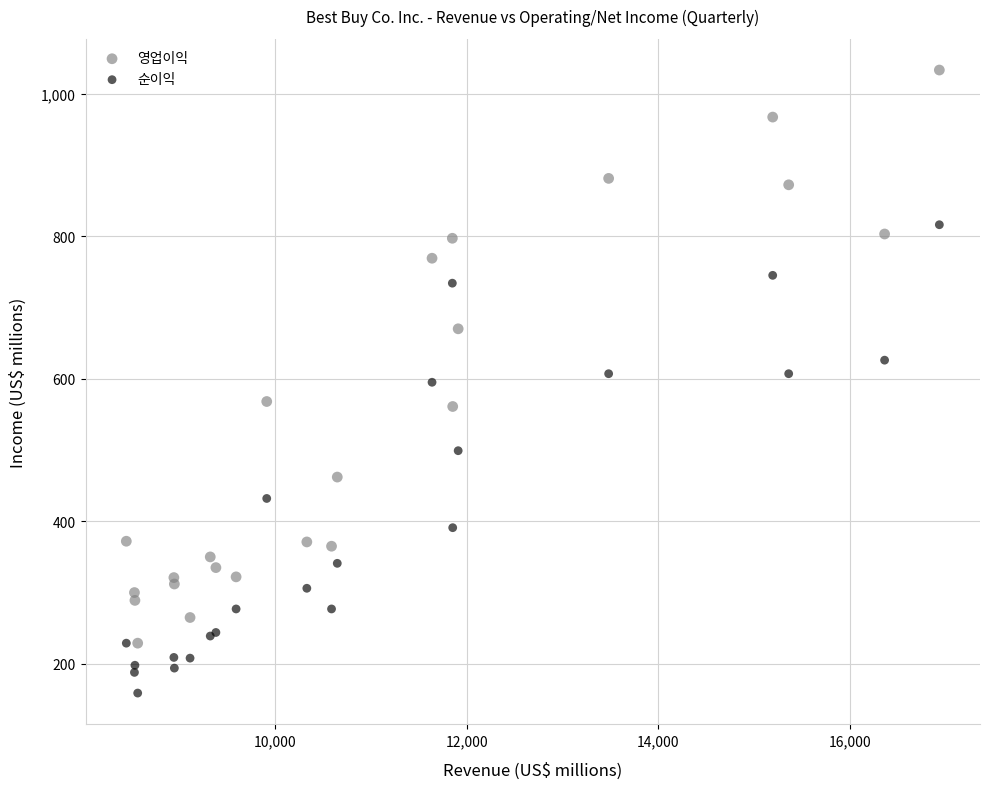

What are all the series names shown in the legend?

영업이익, 순이익